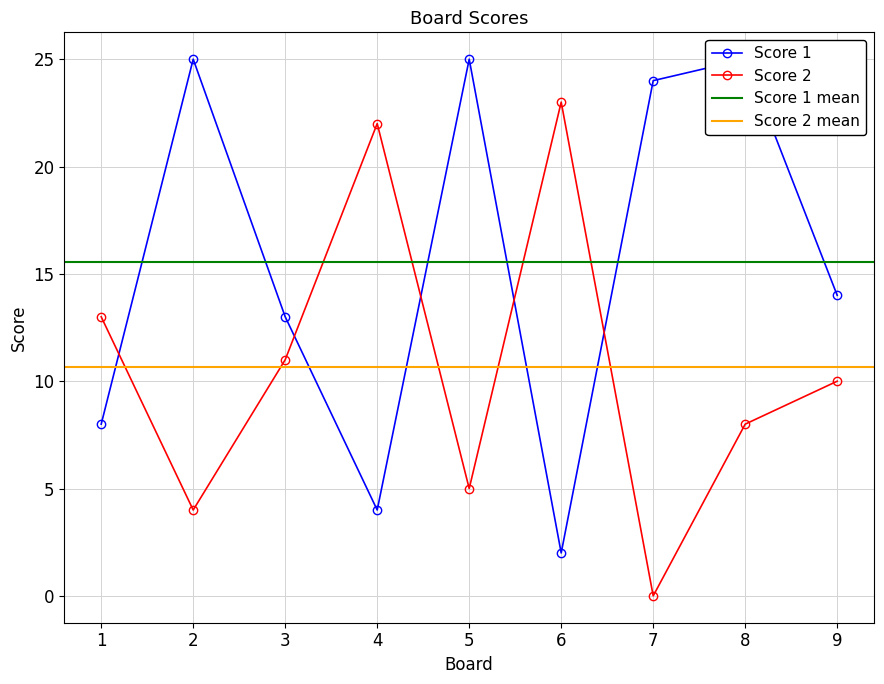

List the series in order of their peak value, lowest first.

Score 2, Score 1